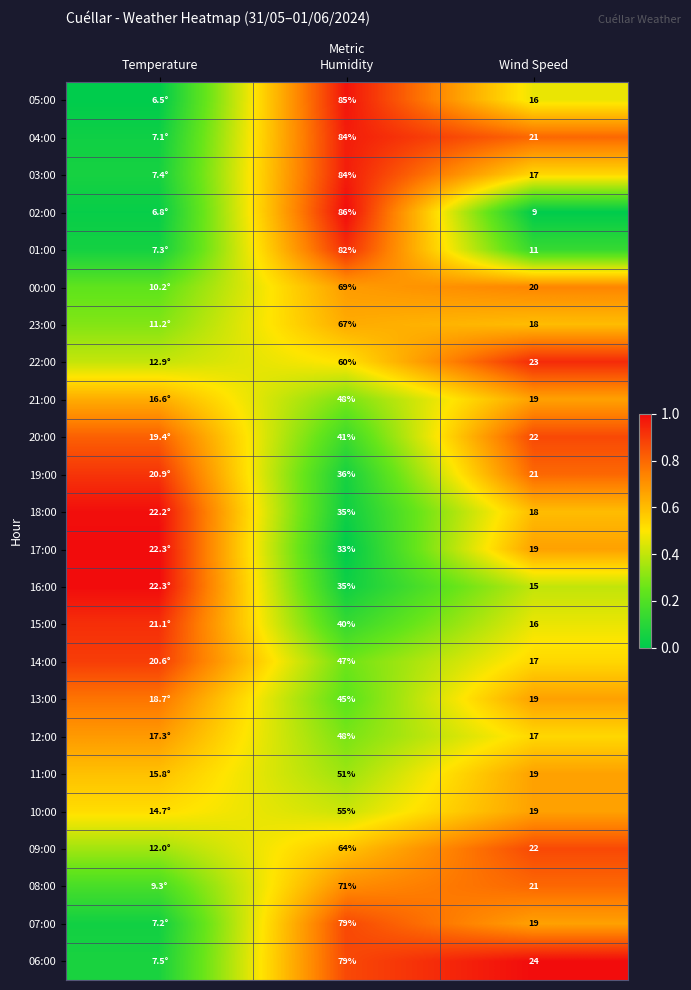

What is the total value across all series at Humidity?

1424.0